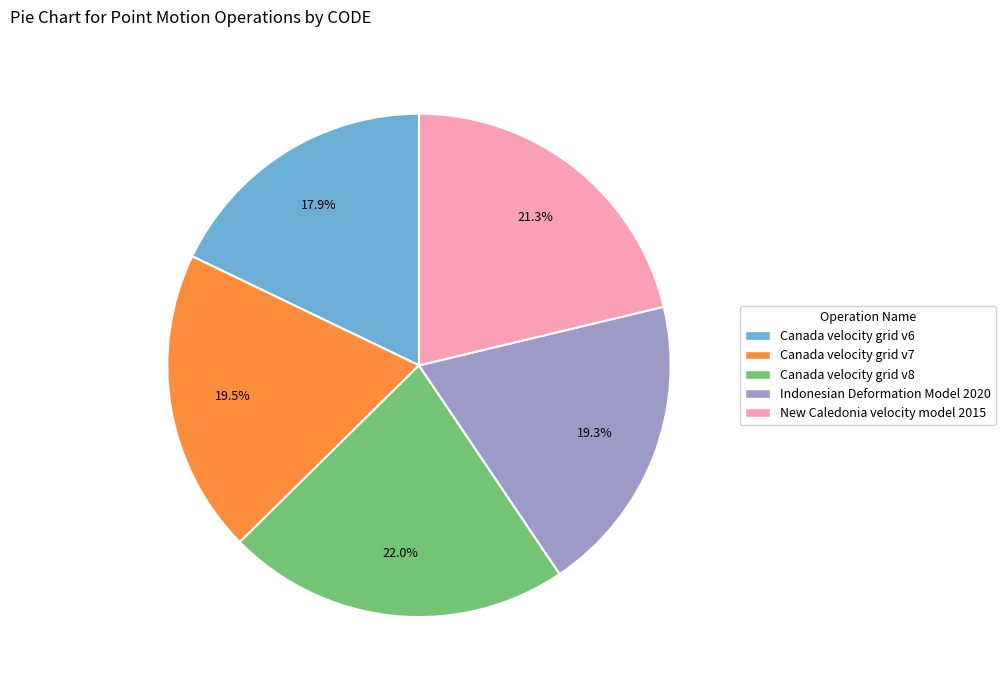

What percentage is the Canada velocity grid v8 slice, to the nearest percent?

22%